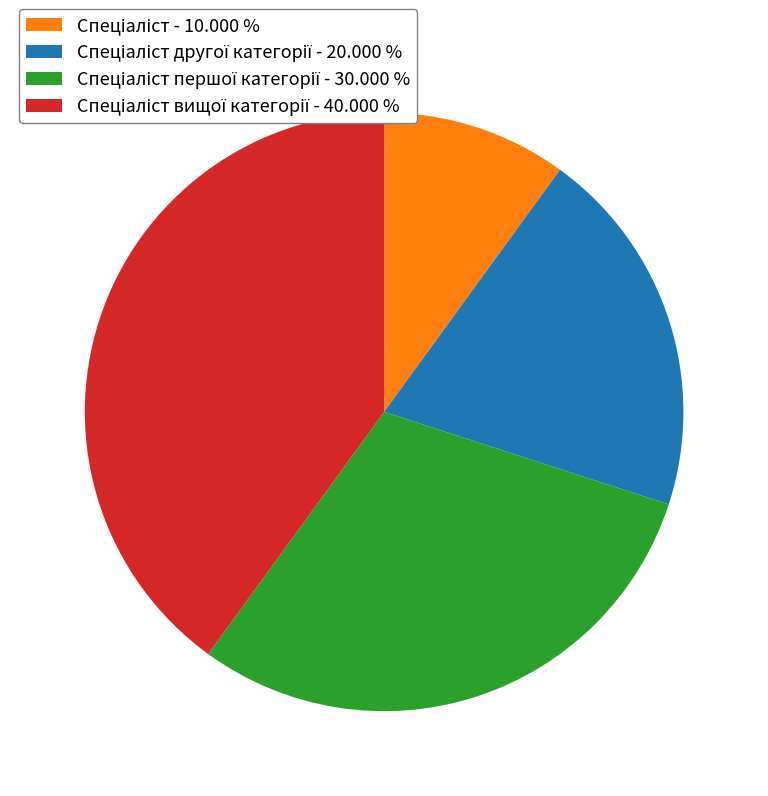

Does any single category account for the majority?

No